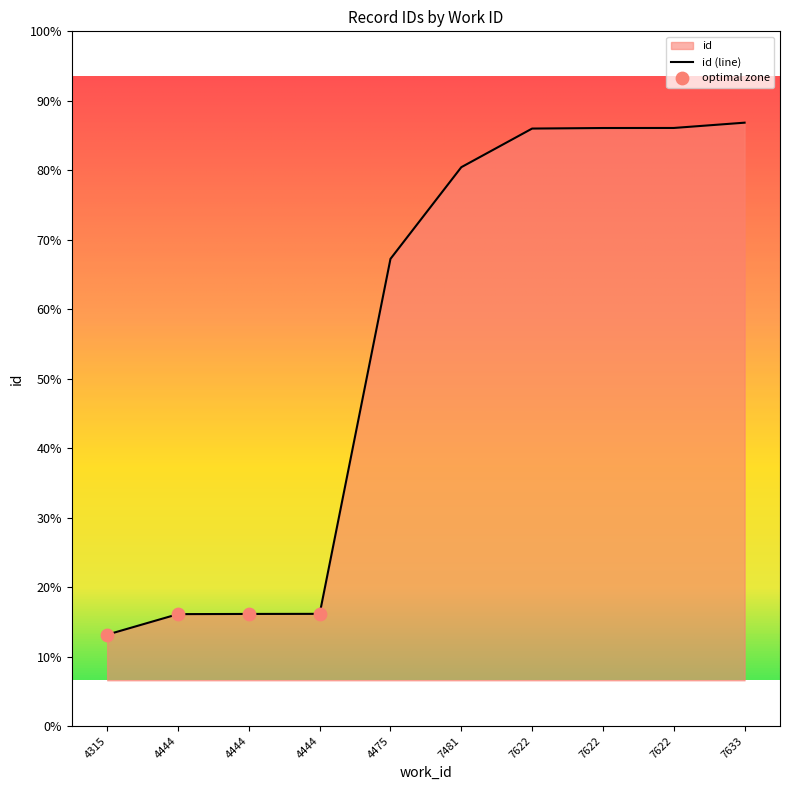

What is the change in value from 4444 to 7633?

+10755